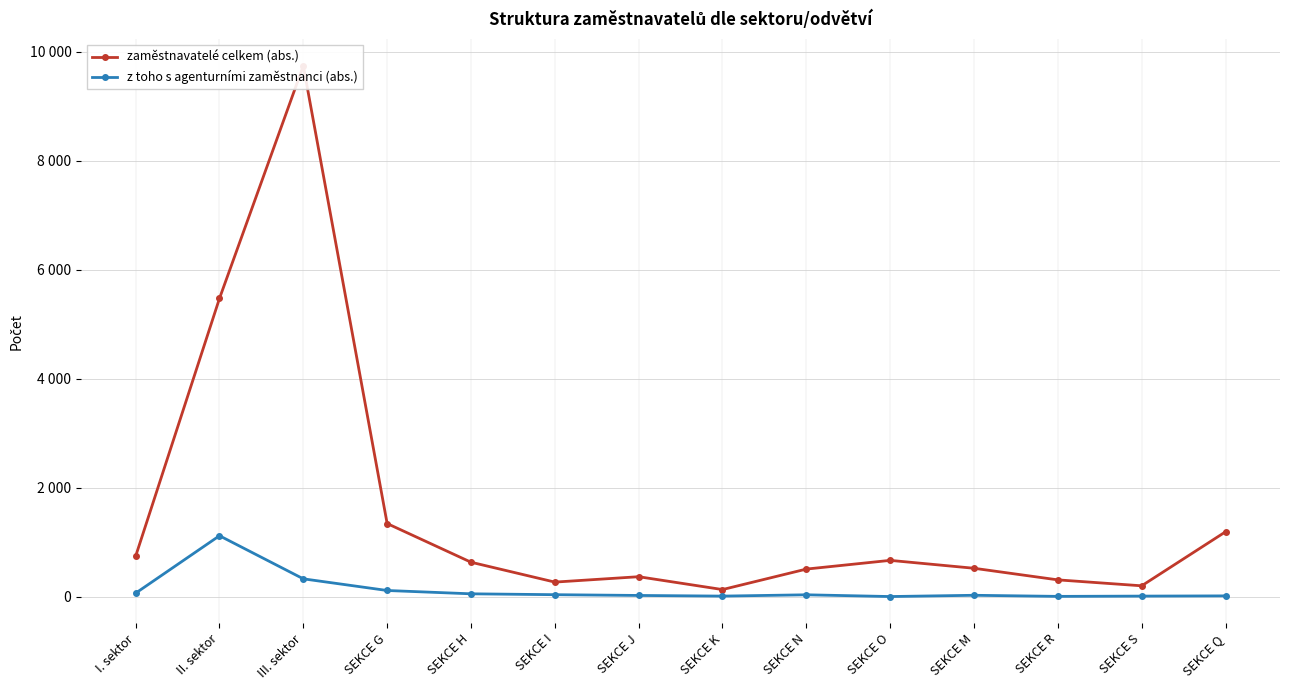

Rank the series by their average value, from lowest to highest.

z toho s agenturními zaměstnanci (abs.), zaměstnavatelé celkem (abs.)